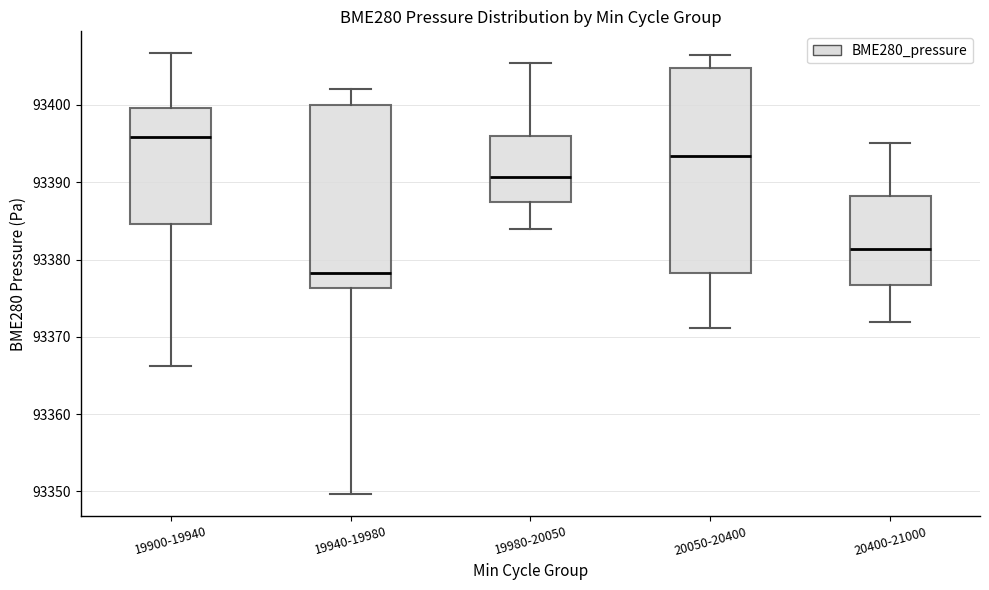

Which box is the tallest, from its lower edge to its upper edge?

20050-20400